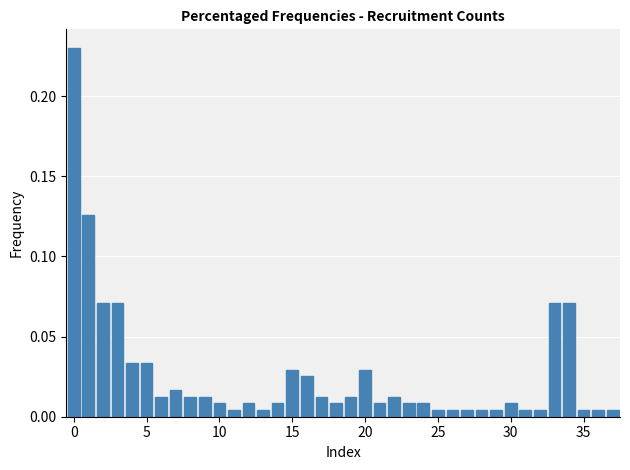

Read against the x-axis, roughly where is the centre of the tallest bar?

0.0